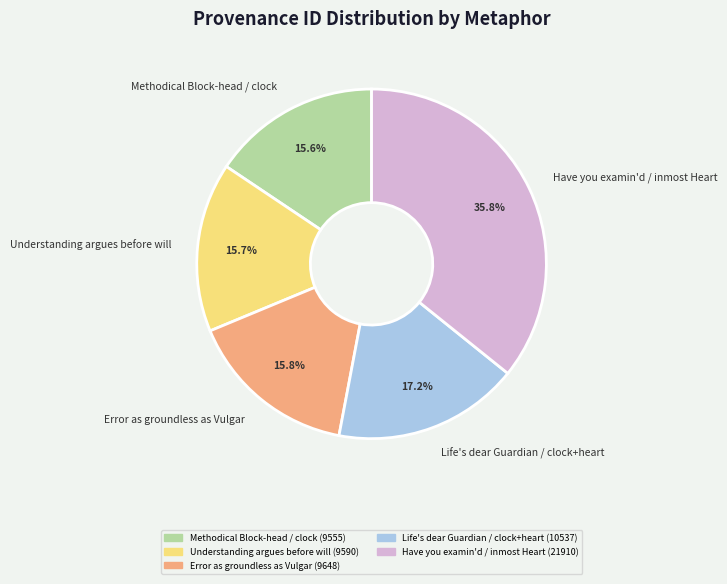

Is Have you examin'd / inmost Heart the majority of the pie?

No